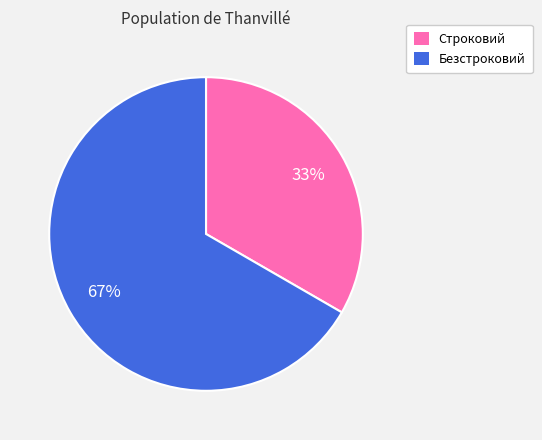

To the nearest percent, what is the combined percentage of Строковий and Безстроковий?

100%